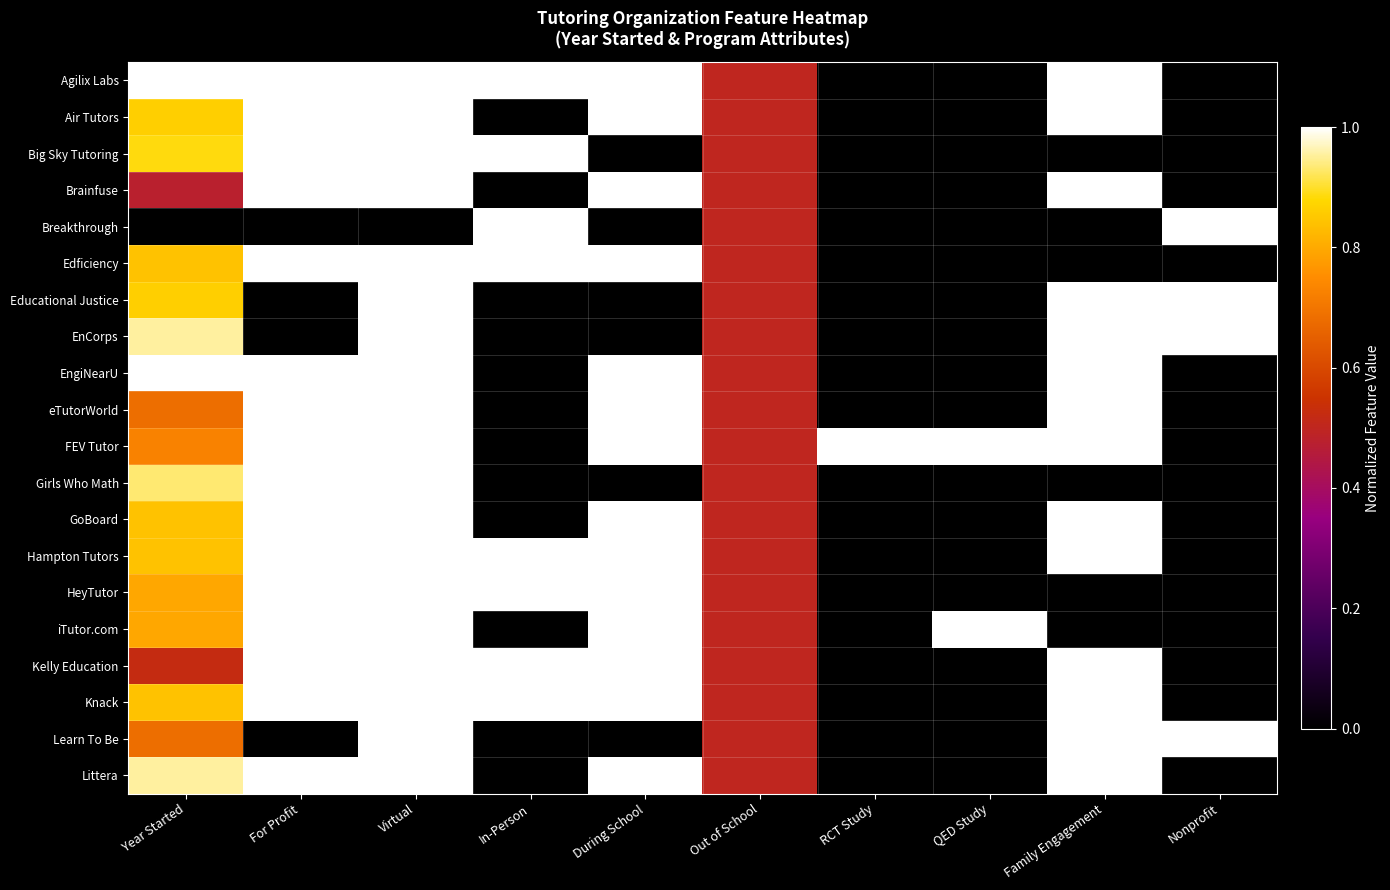

Reading left to right, what are all the values shown in this chart?

Agilix Labs: Year Started=1.0	For Profit=1.0	Virtual=1.0	In-Person=1.0	During School=1.0	Out of School=0.5	RCT Study=0.0	QED Study=0.0	Family Engagement=1.0	Nonprofit=0.0
Air Tutors: Year Started=0.9	For Profit=1.0	Virtual=1.0	In-Person=0.0	During School=1.0	Out of School=0.5	RCT Study=0.0	QED Study=0.0	Family Engagement=1.0	Nonprofit=0.0
Big Sky Tutoring: Year Started=0.9	For Profit=1.0	Virtual=1.0	In-Person=1.0	During School=0.0	Out of School=0.5	RCT Study=0.0	QED Study=0.0	Family Engagement=0.0	Nonprofit=0.0
Brainfuse: Year Started=0.5	For Profit=1.0	Virtual=1.0	In-Person=0.0	During School=1.0	Out of School=0.5	RCT Study=0.0	QED Study=0.0	Family Engagement=1.0	Nonprofit=0.0
Breakthrough: Year Started=0.0	For Profit=0.0	Virtual=0.0	In-Person=1.0	During School=0.0	Out of School=0.5	RCT Study=0.0	QED Study=0.0	Family Engagement=0.0	Nonprofit=1.0
Edficiency: Year Started=0.8	For Profit=1.0	Virtual=1.0	In-Person=1.0	During School=1.0	Out of School=0.5	RCT Study=0.0	QED Study=0.0	Family Engagement=0.0	Nonprofit=0.0
Educational Justice: Year Started=0.9	For Profit=0.0	Virtual=1.0	In-Person=0.0	During School=0.0	Out of School=0.5	RCT Study=0.0	QED Study=0.0	Family Engagement=1.0	Nonprofit=1.0
EnCorps: Year Started=1.0	For Profit=0.0	Virtual=1.0	In-Person=0.0	During School=0.0	Out of School=0.5	RCT Study=0.0	QED Study=0.0	Family Engagement=1.0	Nonprofit=1.0
EngiNearU: Year Started=1.0	For Profit=1.0	Virtual=1.0	In-Person=0.0	During School=1.0	Out of School=0.5	RCT Study=0.0	QED Study=0.0	Family Engagement=1.0	Nonprofit=0.0
eTutorWorld: Year Started=0.7	For Profit=1.0	Virtual=1.0	In-Person=0.0	During School=1.0	Out of School=0.5	RCT Study=0.0	QED Study=0.0	Family Engagement=1.0	Nonprofit=0.0
FEV Tutor: Year Started=0.7	For Profit=1.0	Virtual=1.0	In-Person=0.0	During School=1.0	Out of School=0.5	RCT Study=1.0	QED Study=1.0	Family Engagement=1.0	Nonprofit=0.0
Girls Who Math: Year Started=0.9	For Profit=1.0	Virtual=1.0	In-Person=0.0	During School=0.0	Out of School=0.5	RCT Study=0.0	QED Study=0.0	Family Engagement=0.0	Nonprofit=0.0
GoBoard: Year Started=0.8	For Profit=1.0	Virtual=1.0	In-Person=0.0	During School=1.0	Out of School=0.5	RCT Study=0.0	QED Study=0.0	Family Engagement=1.0	Nonprofit=0.0
Hampton Tutors: Year Started=0.8	For Profit=1.0	Virtual=1.0	In-Person=1.0	During School=1.0	Out of School=0.5	RCT Study=0.0	QED Study=0.0	Family Engagement=1.0	Nonprofit=0.0
HeyTutor: Year Started=0.8	For Profit=1.0	Virtual=1.0	In-Person=1.0	During School=1.0	Out of School=0.5	RCT Study=0.0	QED Study=0.0	Family Engagement=0.0	Nonprofit=0.0
iTutor.com: Year Started=0.8	For Profit=1.0	Virtual=1.0	In-Person=0.0	During School=1.0	Out of School=0.5	RCT Study=0.0	QED Study=1.0	Family Engagement=0.0	Nonprofit=0.0
Kelly Education: Year Started=0.5	For Profit=1.0	Virtual=1.0	In-Person=1.0	During School=1.0	Out of School=0.5	RCT Study=0.0	QED Study=0.0	Family Engagement=1.0	Nonprofit=0.0
Knack: Year Started=0.8	For Profit=1.0	Virtual=1.0	In-Person=1.0	During School=1.0	Out of School=0.5	RCT Study=0.0	QED Study=0.0	Family Engagement=1.0	Nonprofit=0.0
Learn To Be: Year Started=0.7	For Profit=0.0	Virtual=1.0	In-Person=0.0	During School=0.0	Out of School=0.5	RCT Study=0.0	QED Study=0.0	Family Engagement=1.0	Nonprofit=1.0
Littera: Year Started=1.0	For Profit=1.0	Virtual=1.0	In-Person=0.0	During School=1.0	Out of School=0.5	RCT Study=0.0	QED Study=0.0	Family Engagement=1.0	Nonprofit=0.0